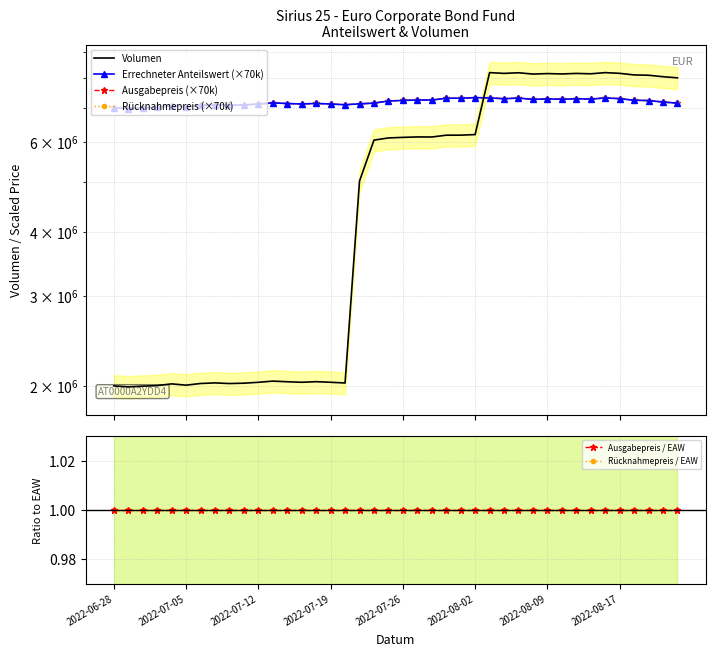

At which category is the sum across all series the highest?

26